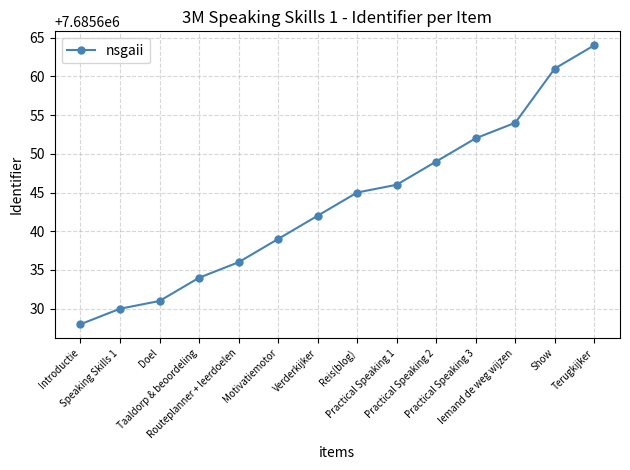

Does the chart display data point markers on the line(s)?

Yes